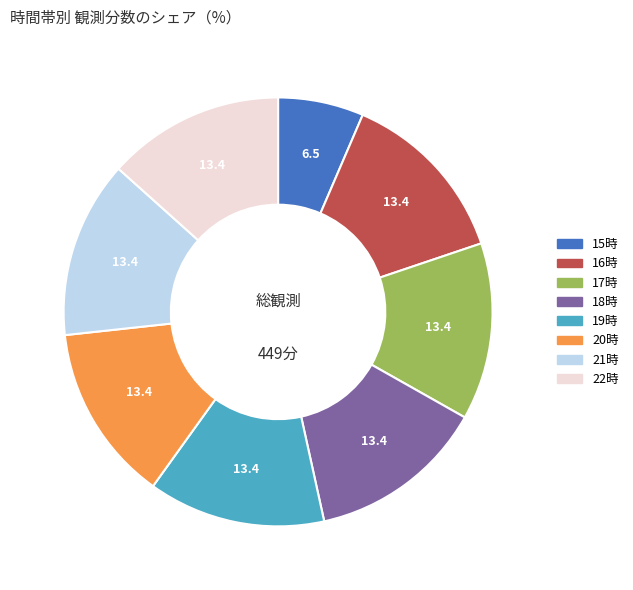

Is there a majority slice in this chart?

No